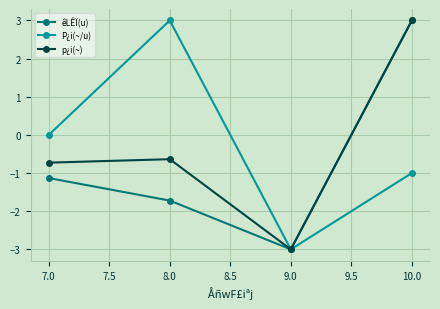

List the labels in order of p¿i(~) value, smallest first.

9.0, 7.0, 8.0, 10.0